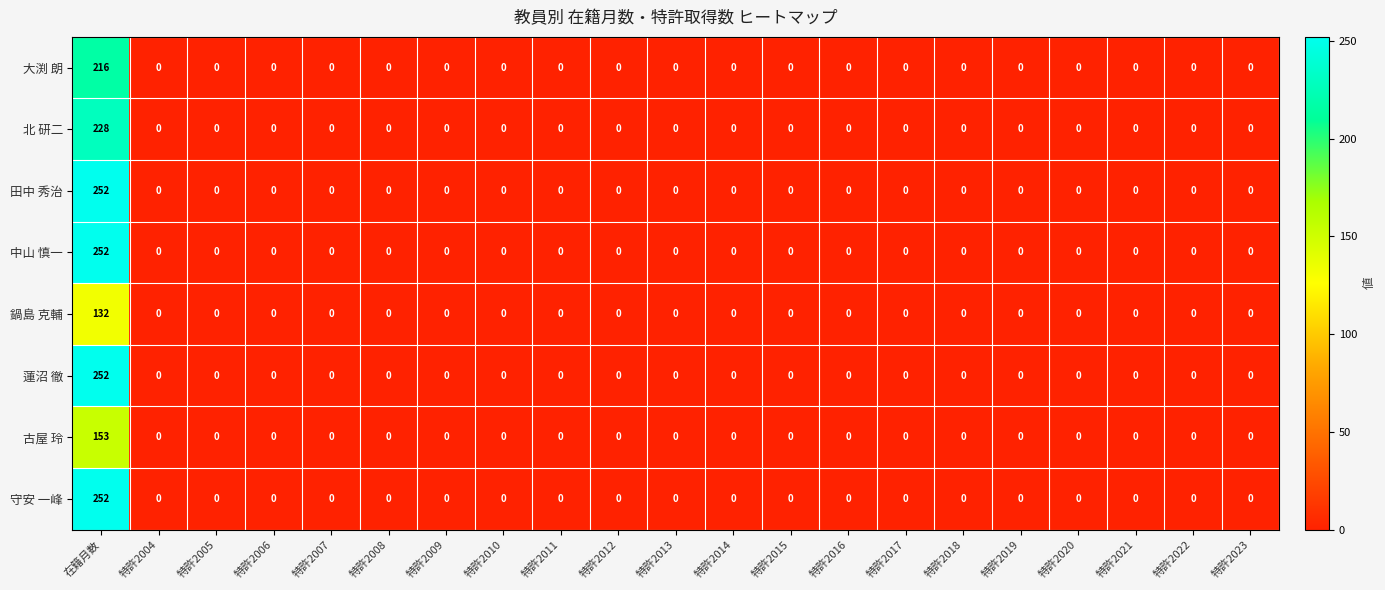

What is the total value across all series at 在籍月数?

1737